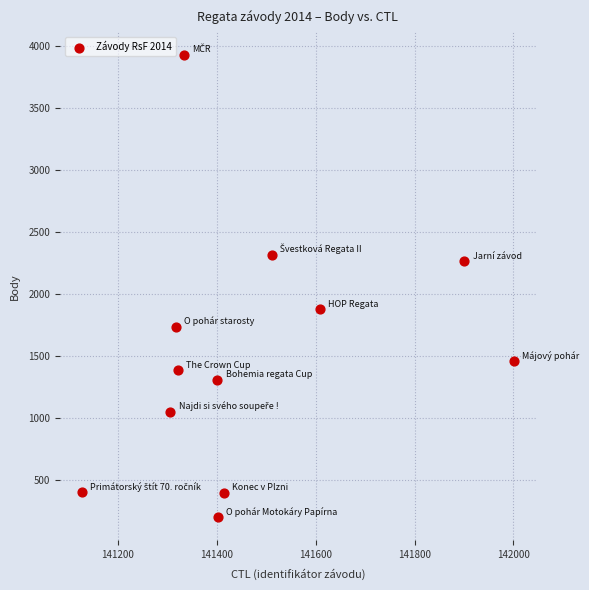

What is the range of Y values (max minus min)?

3721